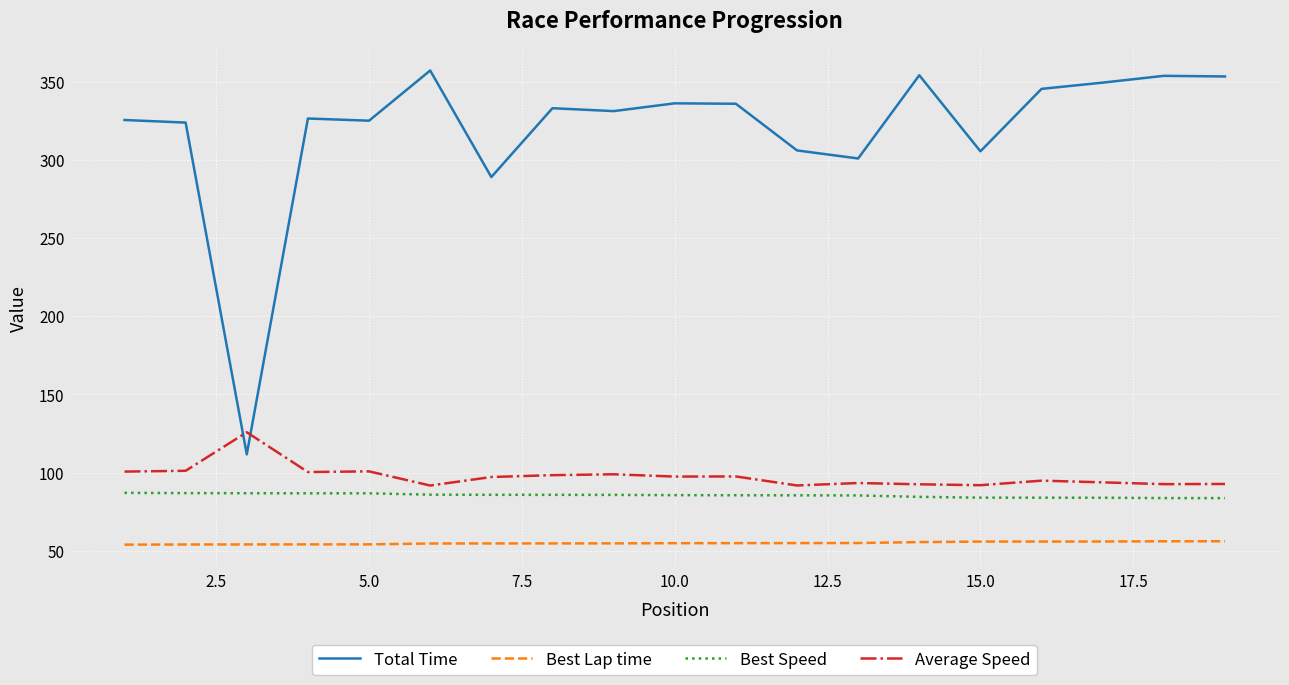

What are all the series names shown in the legend?

Total Time, Best Lap time, Best Speed, Average Speed